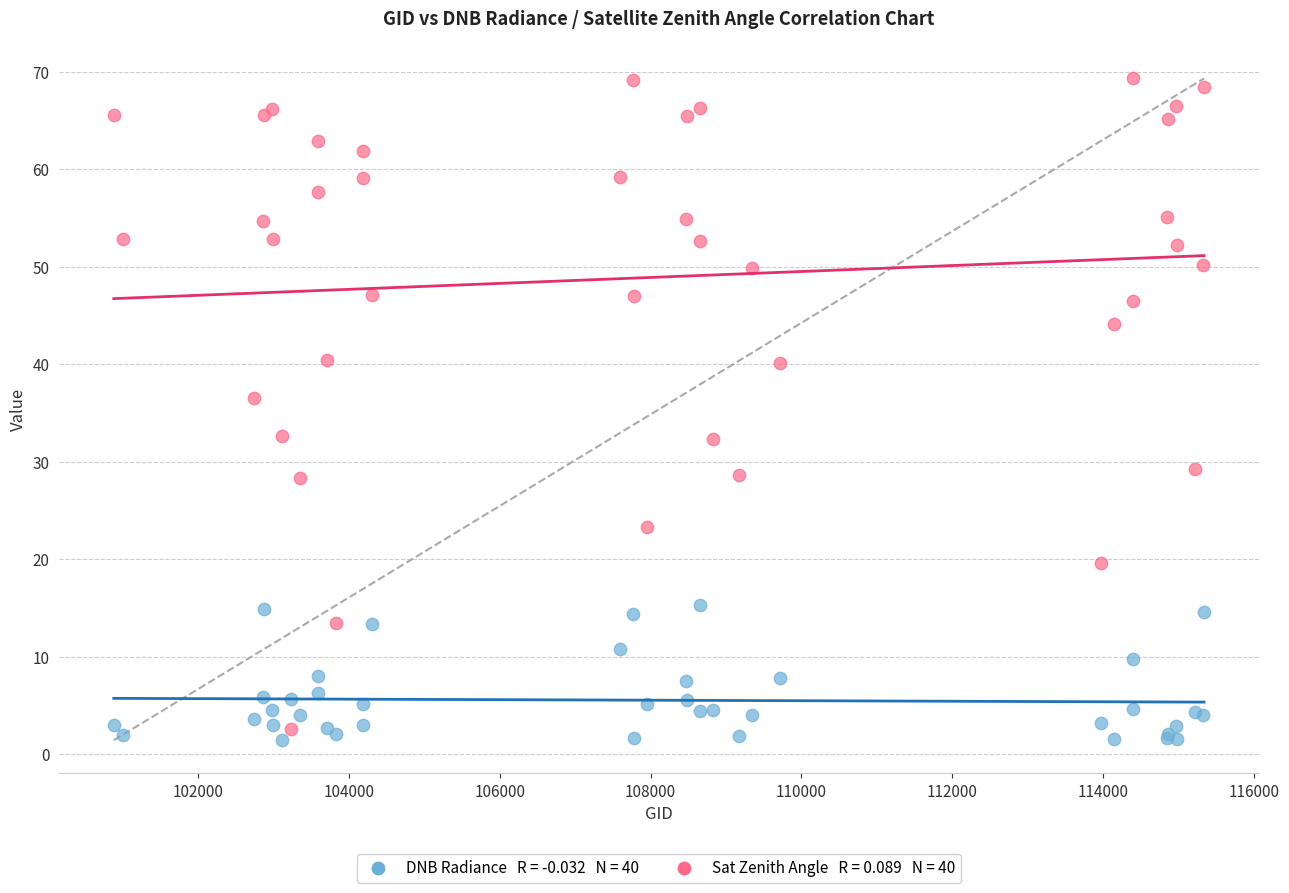

Across all series, what Y value is closest to 35?

36.6